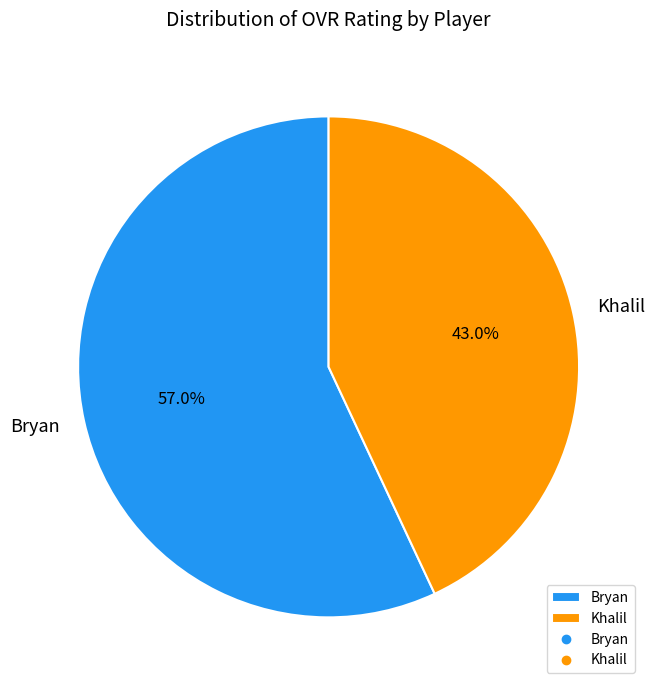

To the nearest percent, what percentage of the pie is Khalil?

43%